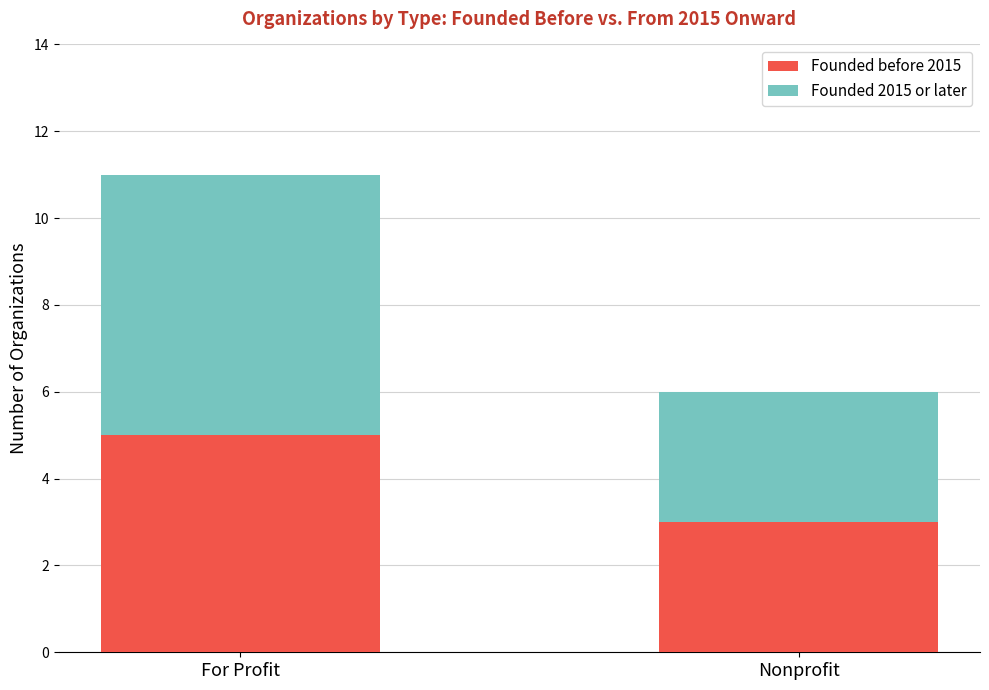

Is it true that Founded before 2015 equals 5 at For Profit?

True